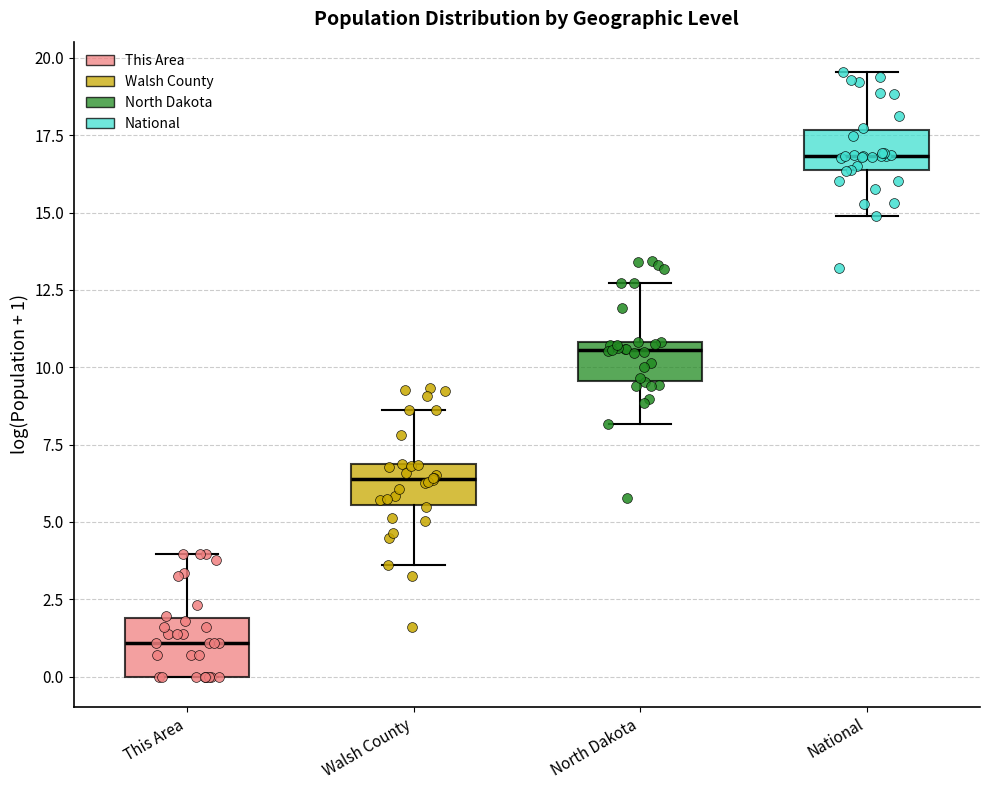

Reading left to right, transcribe this box plot: for each box, give where its median line is, the range the box spans, and where its two whiskers end, as read against the y-axis. The values are not printed on the chart, so give them approximately, as read against the axis.

This Area: median 1.0, box 0.0 to 2.0, whiskers 0.0 to 4.0
Walsh County: median 6.5, box 5.5 to 7.0, whiskers 3.5 to 8.5
North Dakota: median 10.5, box 9.5 to 11.0, whiskers 8.0 to 12.5
National: median 17.0, box 16.5 to 17.5, whiskers 15.0 to 19.5